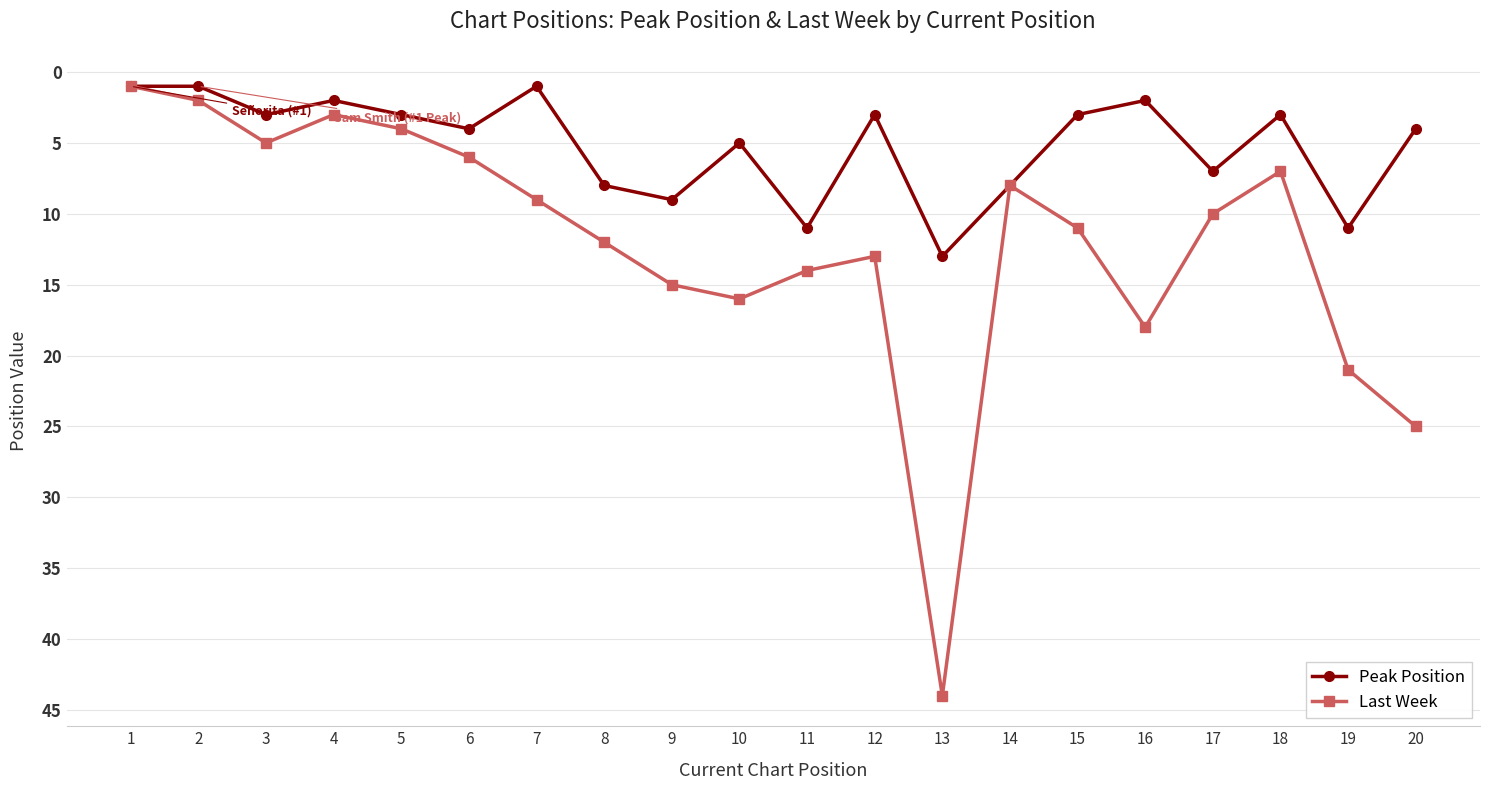

Rank the series by their average value, from lowest to highest.

Peak Position, Last Week